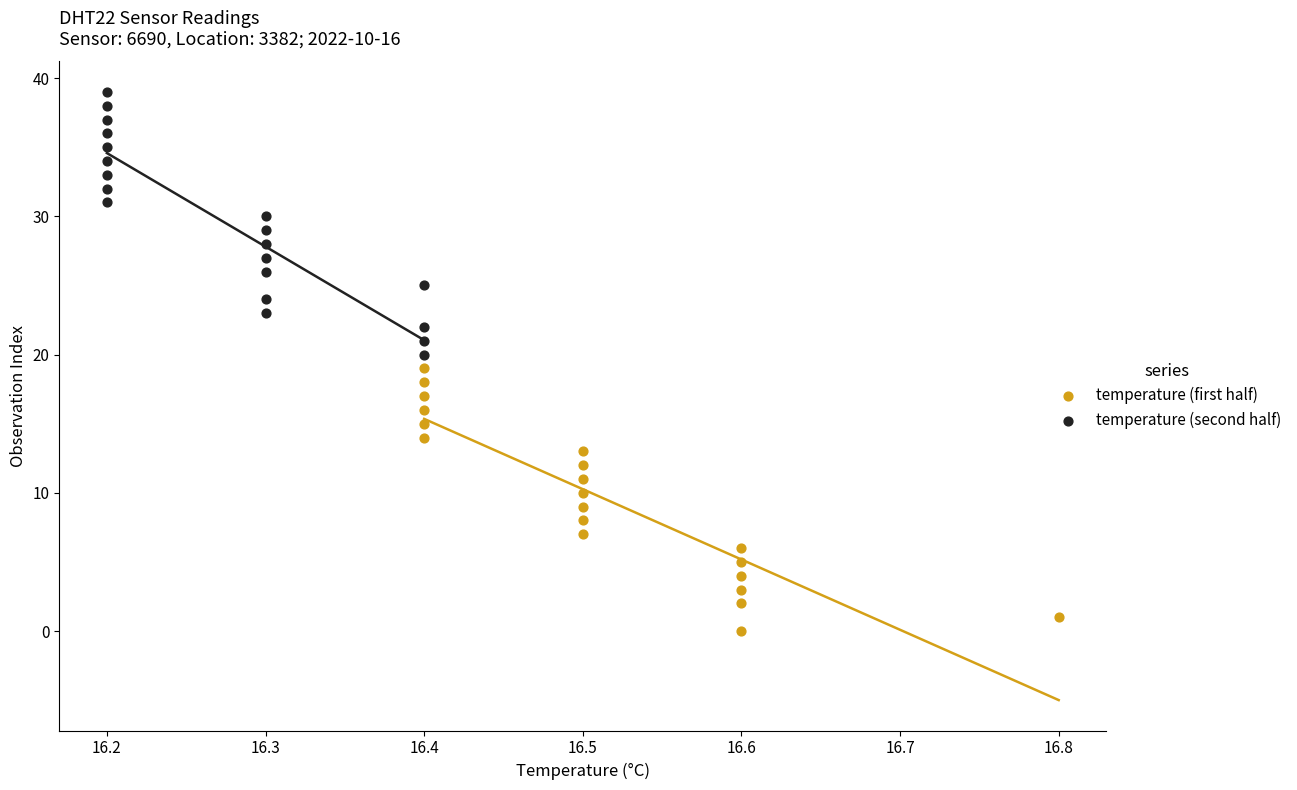

Which series reaches the minimum Y coordinate?

temperature (first half)